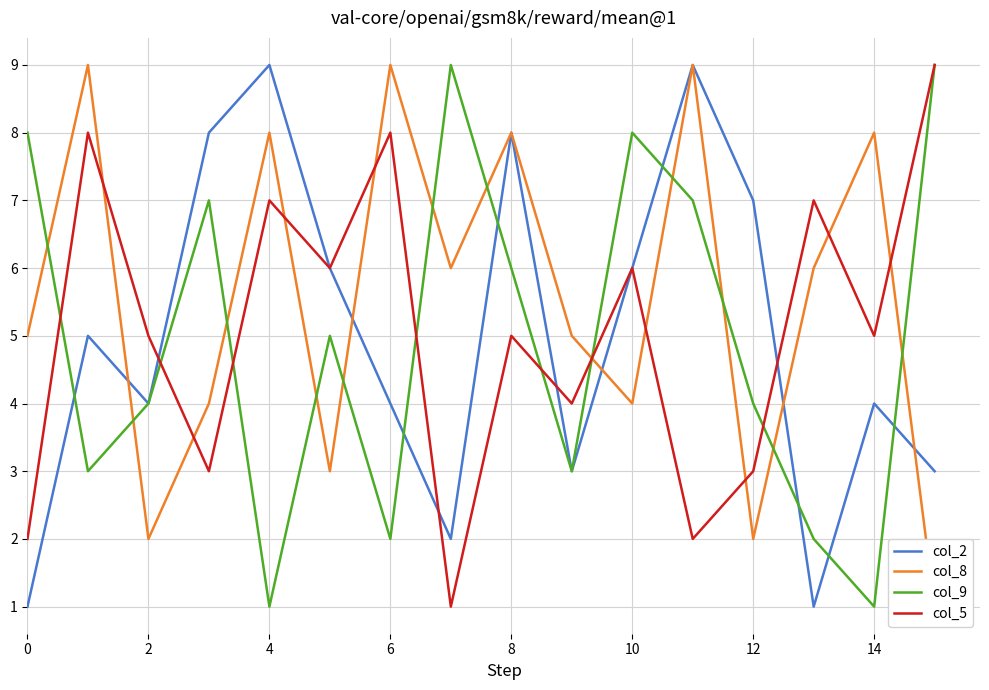

The value of col_2 at 15 is 5. True or false?

False